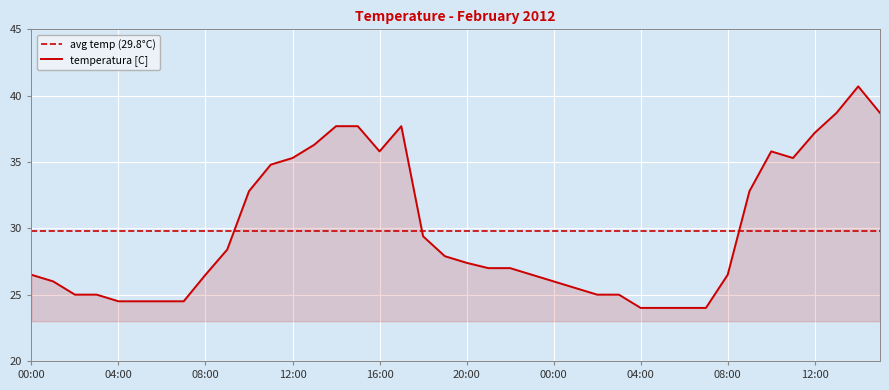

What is the change in value from 2012-02-01 04:00 to 2012-02-01 09:00?

+3.9